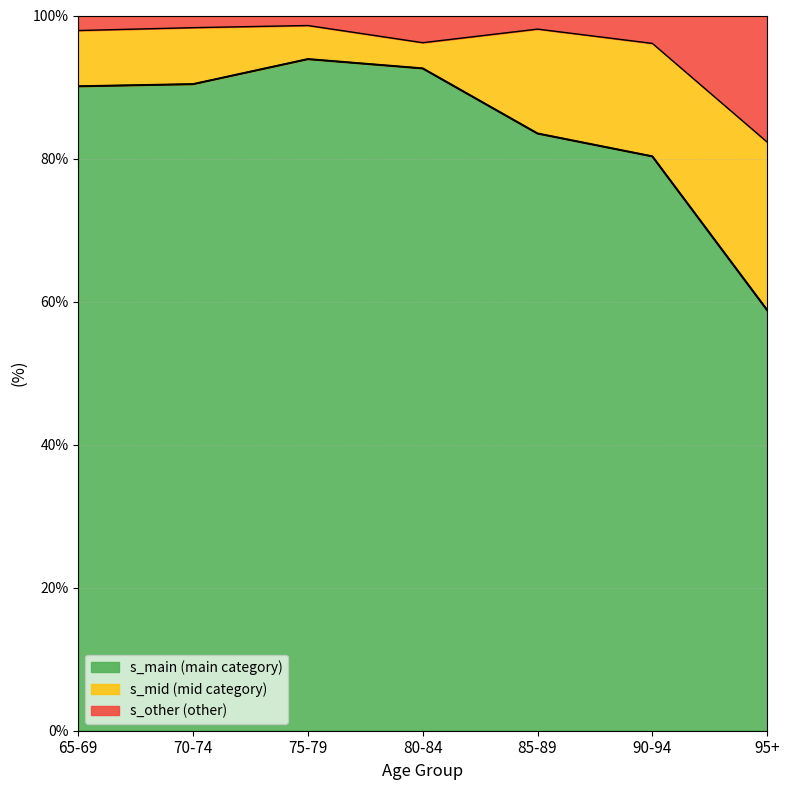

The s_other series shows 98.1 at 85-89. True or false?

True